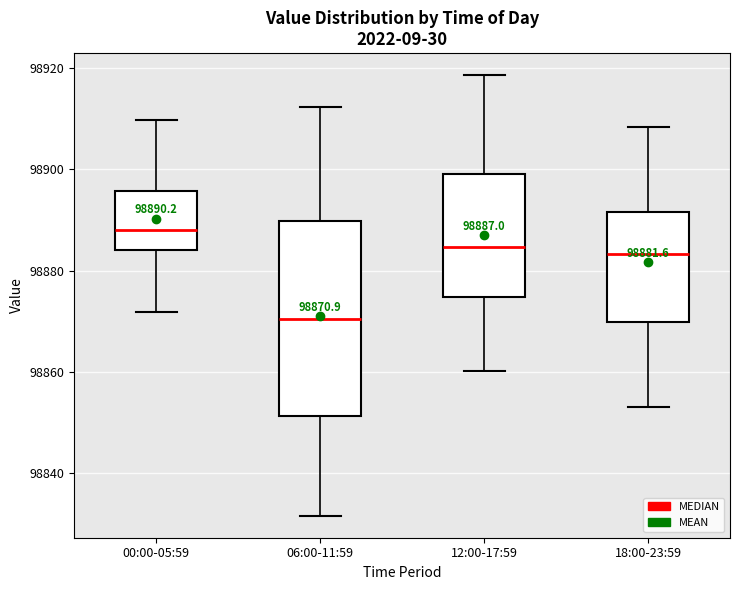

Which box has the highest median line?

00:00-05:59